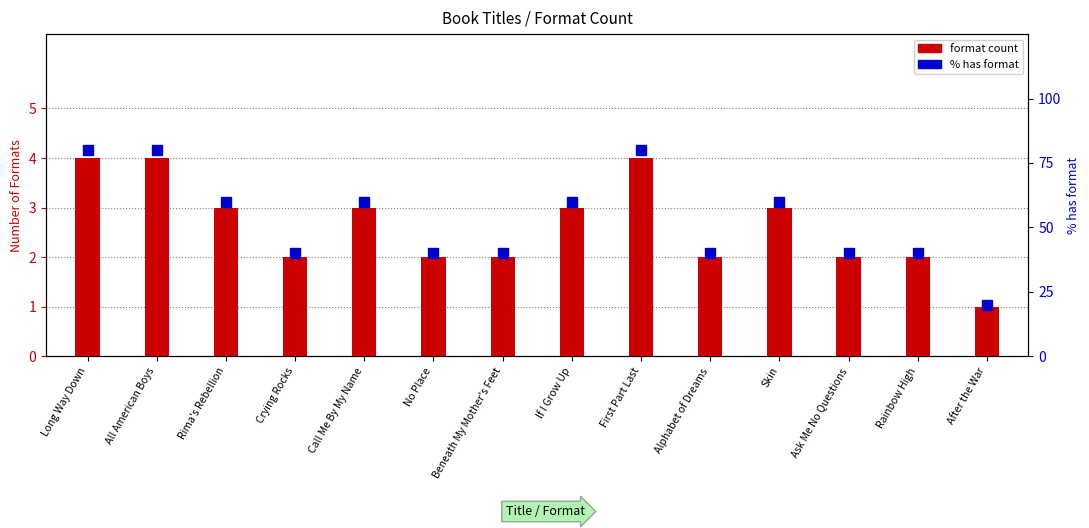

True or false: % has format has a value of 94 at Skin.

False